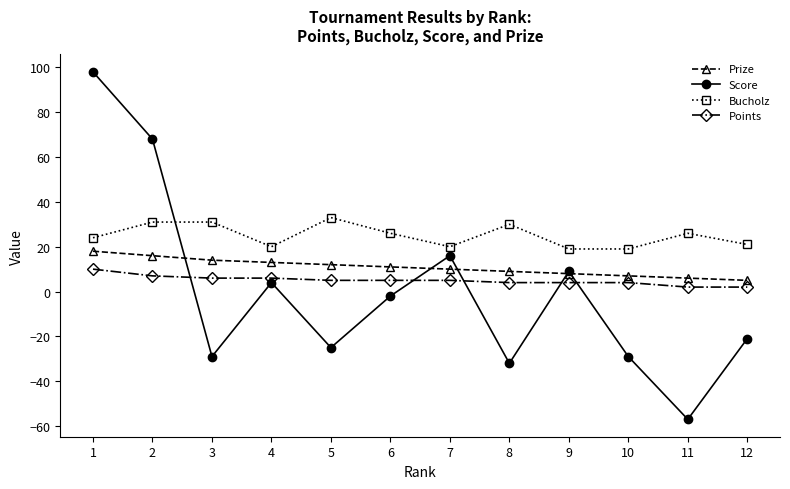

How many intersections are there between Score and Bucholz?

1